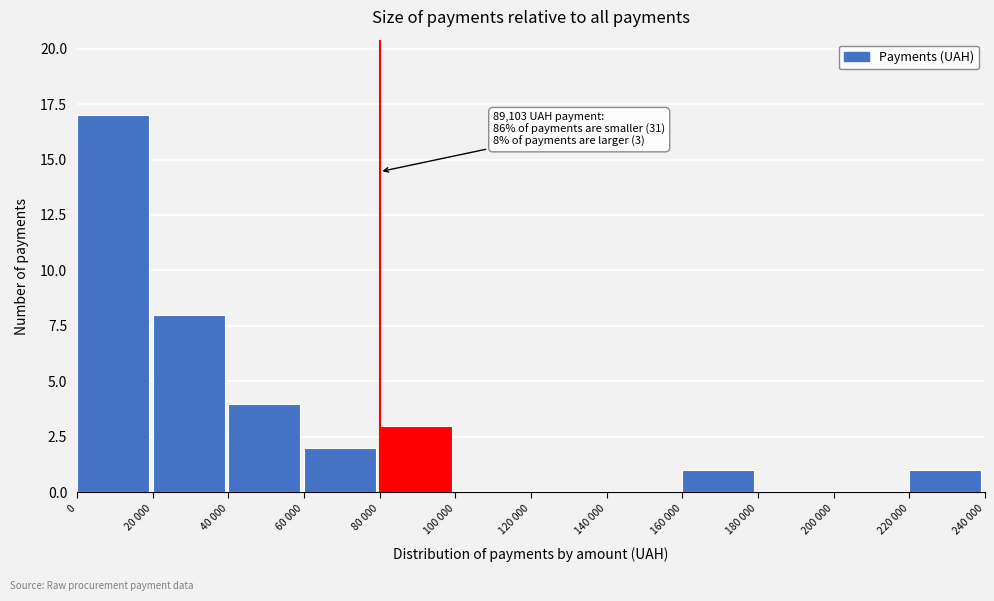

Reading right to left, what are all the values shown in this chart?

220 000=1	200 000=0	180 000=0	160 000=1	140 000=0	120 000=0	100 000=0	80 000=3	60 000=2	40 000=4	20 000=8	0=17